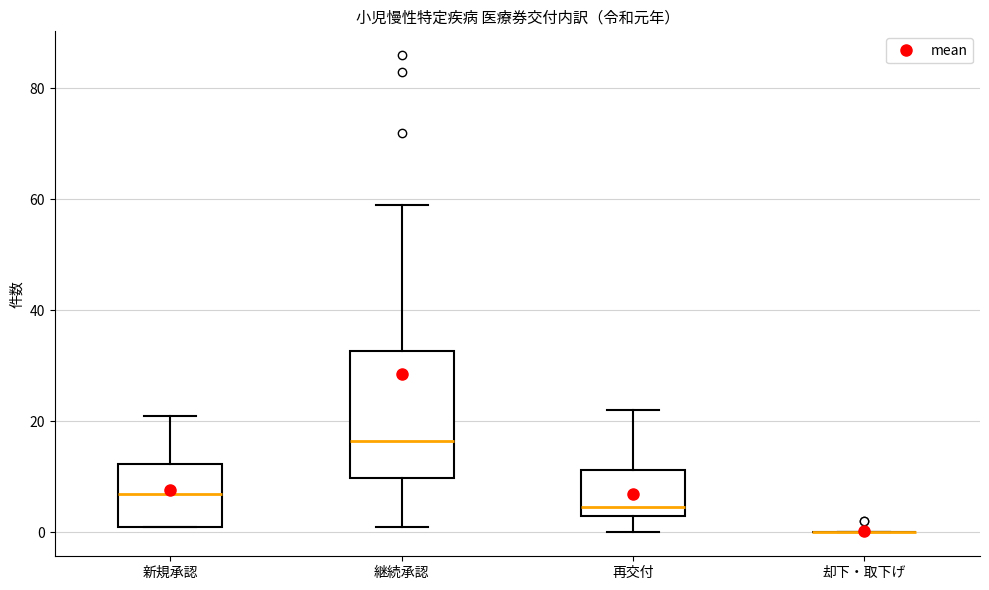

Where is the upper edge of the box for 再交付 on the y-axis? The values are not printed on the chart, so give them approximately, as read against the axis.

12